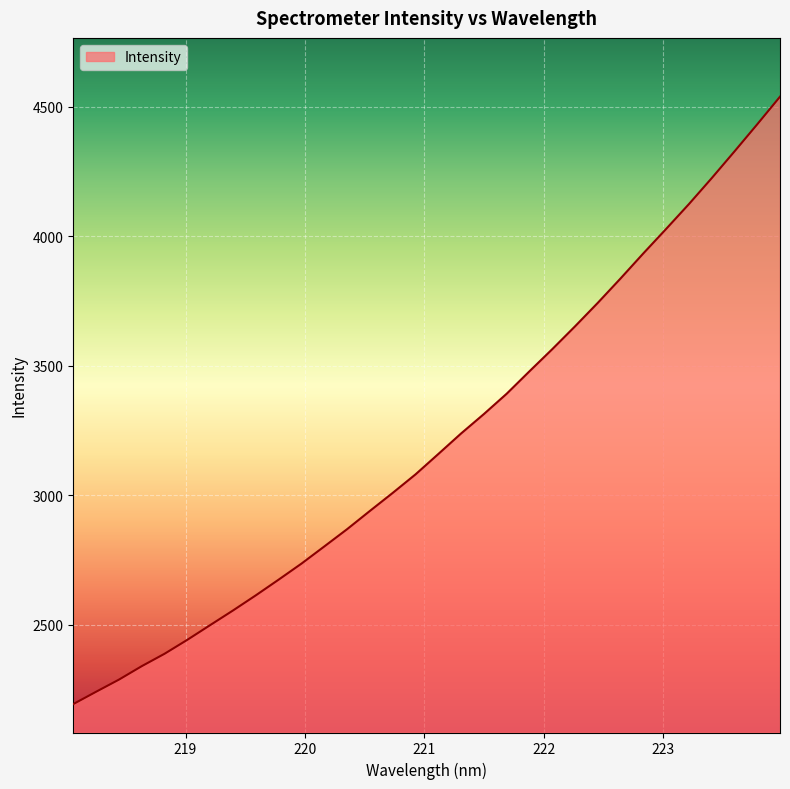

What is the minimum value shown in the chart?

2194.2